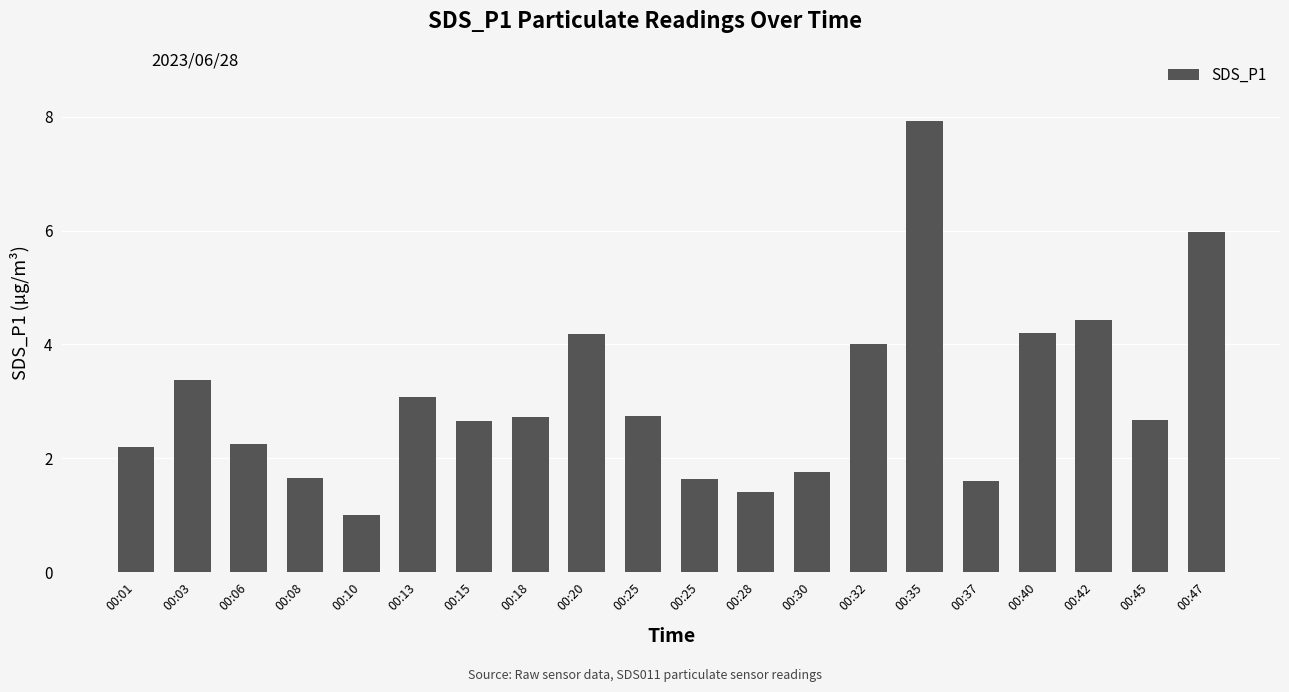

Which has a higher value, 00:47 or 00:06?

00:47